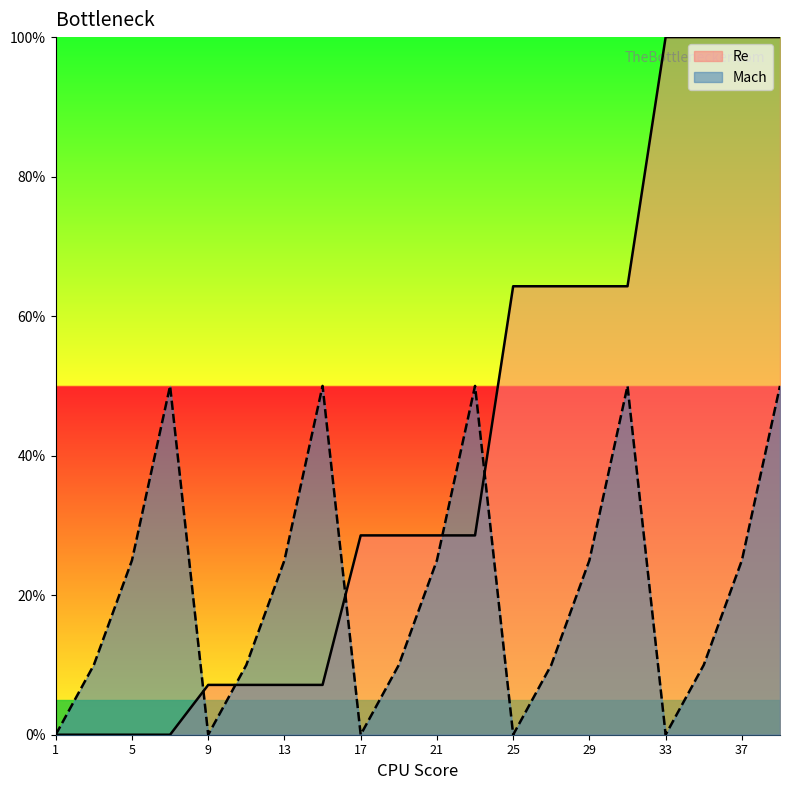

At which category does the chart reach its minimum across all series?

1